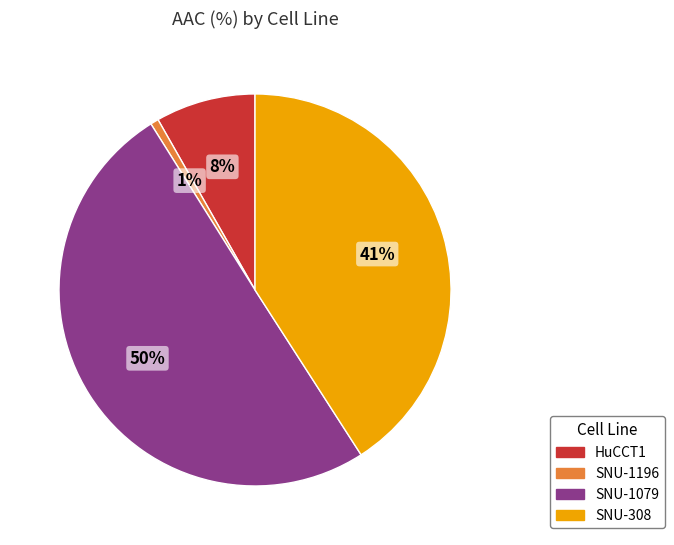

Count the number of slices in the pie.

4